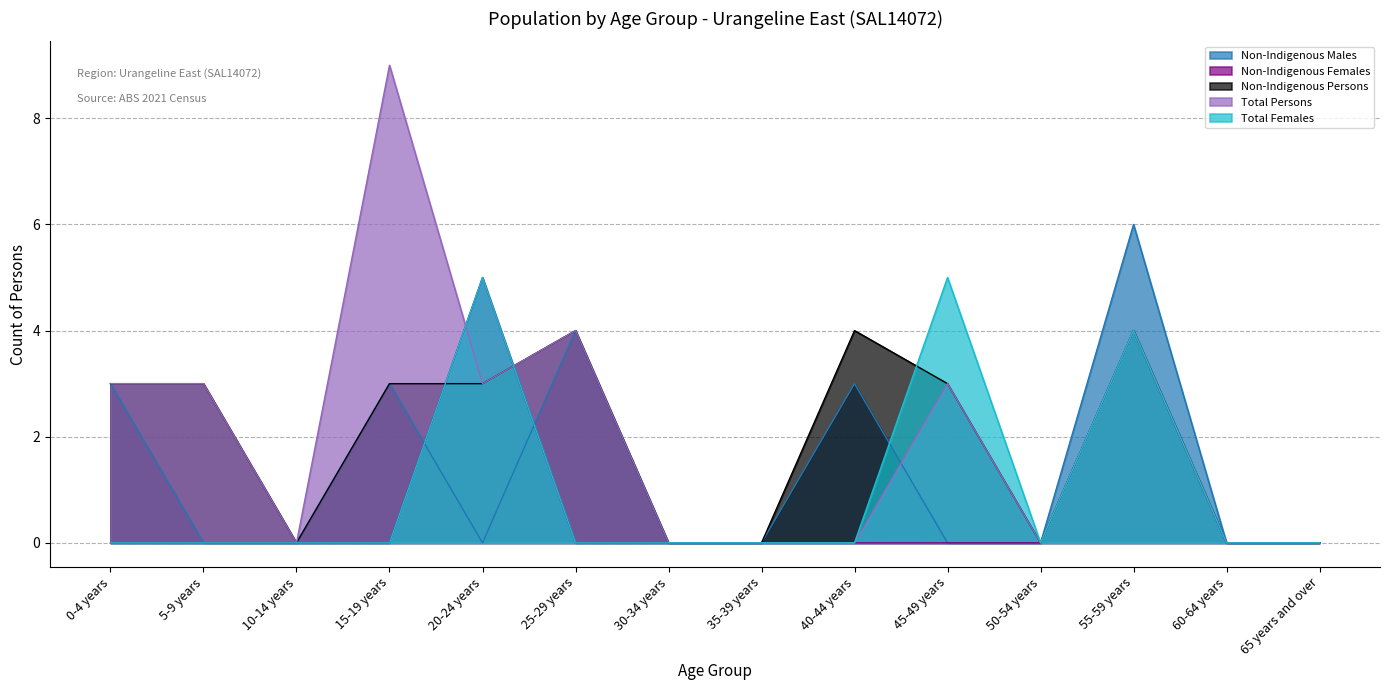

At how many categories does at least one series exceed 6?

1